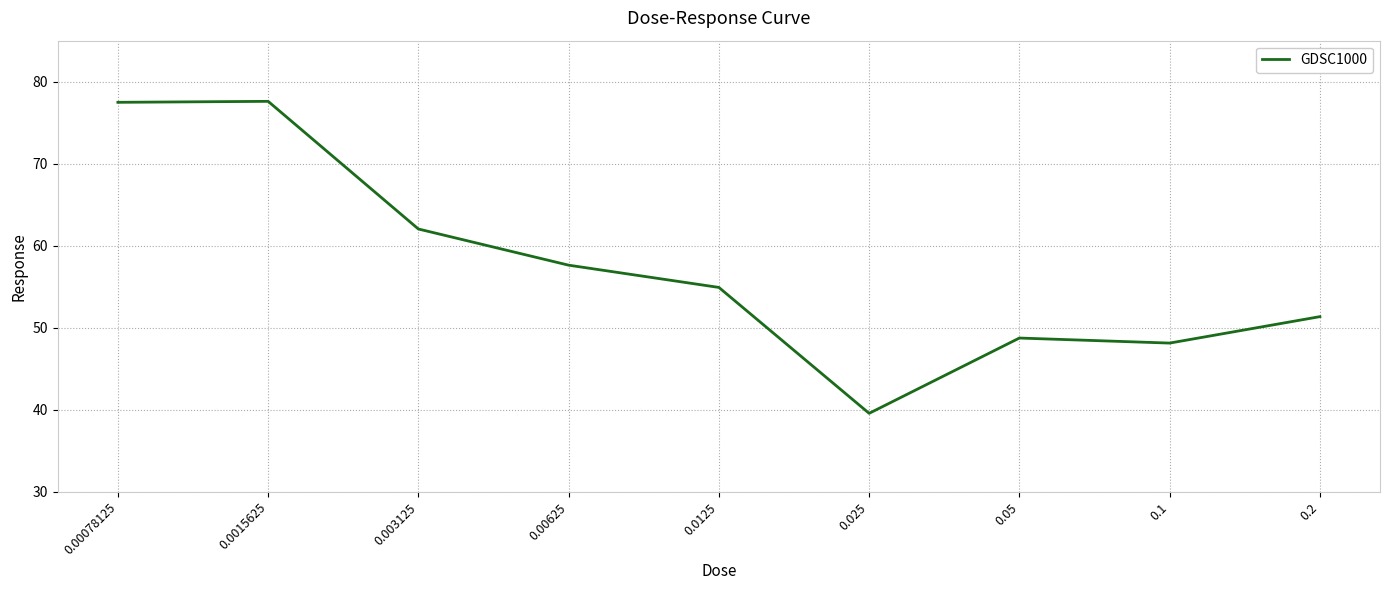

What is the smallest value displayed?

39.6